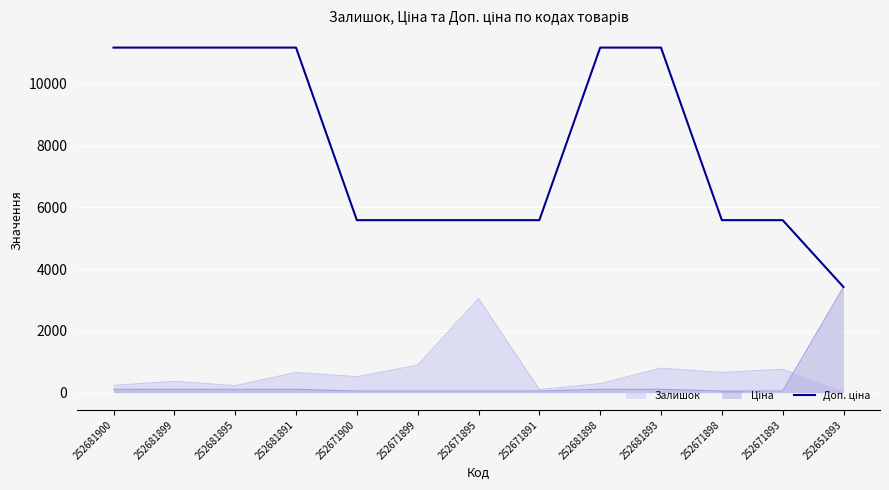

Which has a higher value, 252671900 or 252681893?

252681893